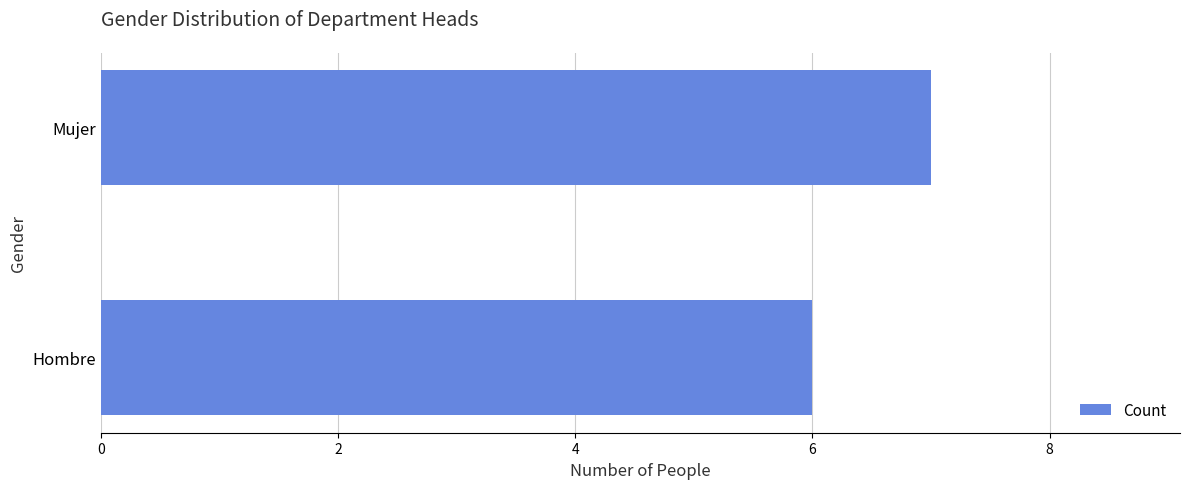

Rank the categories by value from highest to lowest.

Mujer, Hombre